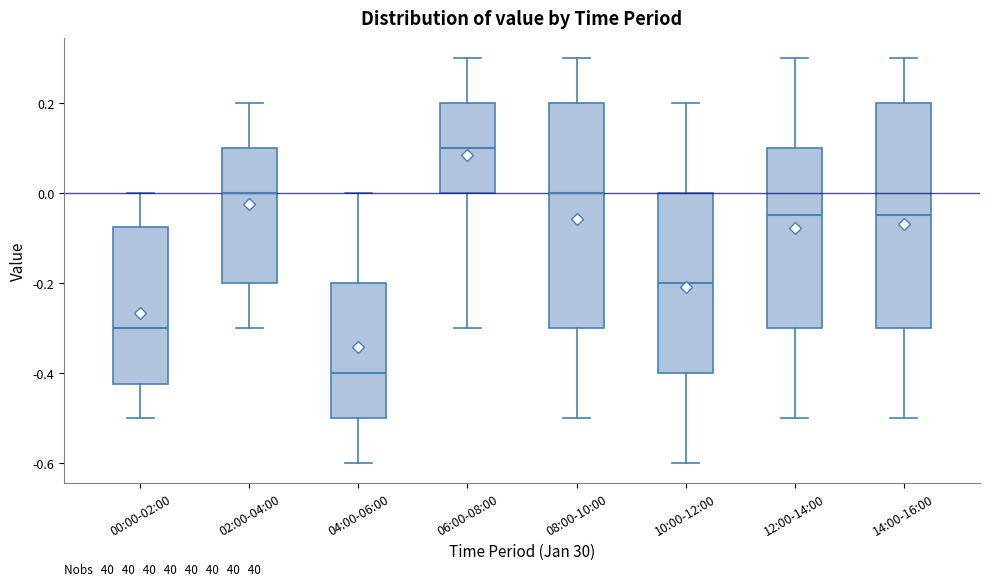

Reading left to right, read every box against the y-axis: the position of its median line, the range the box covers, and the ends of its whiskers. The values are not printed on the chart, so give them approximately, as read against the axis.

00:00-02:00: median -0.30, box -0.42 to -0.08, whiskers -0.50 to 0.00
02:00-04:00: median 0.00, box -0.20 to 0.10, whiskers -0.30 to 0.20
04:00-06:00: median -0.40, box -0.50 to -0.20, whiskers -0.60 to 0.00
06:00-08:00: median 0.10, box 0.00 to 0.20, whiskers -0.30 to 0.30
08:00-10:00: median 0.00, box -0.30 to 0.20, whiskers -0.50 to 0.30
10:00-12:00: median -0.20, box -0.40 to 0.00, whiskers -0.60 to 0.20
12:00-14:00: median -0.04, box -0.30 to 0.10, whiskers -0.50 to 0.30
14:00-16:00: median -0.04, box -0.30 to 0.20, whiskers -0.50 to 0.30